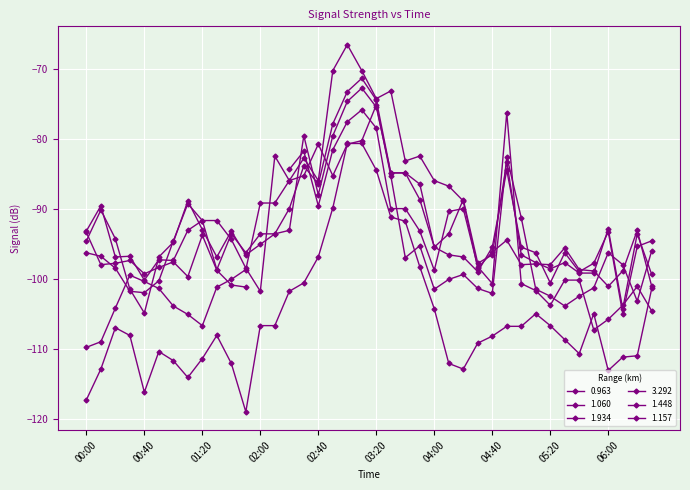

The value of 0.963 at 05:00 is -98.0. True or false?

True